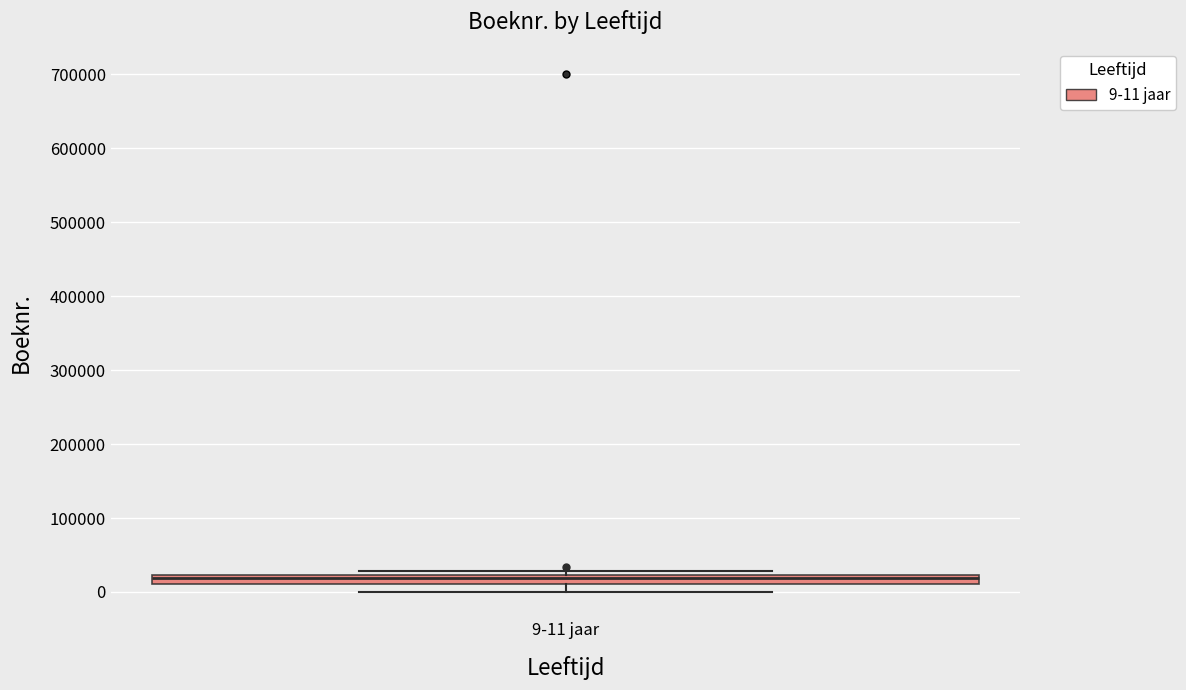

Where is the upper edge of the box for 9-11 jaar on the y-axis? The values are not printed on the chart, so give them approximately, as read against the axis.

20000